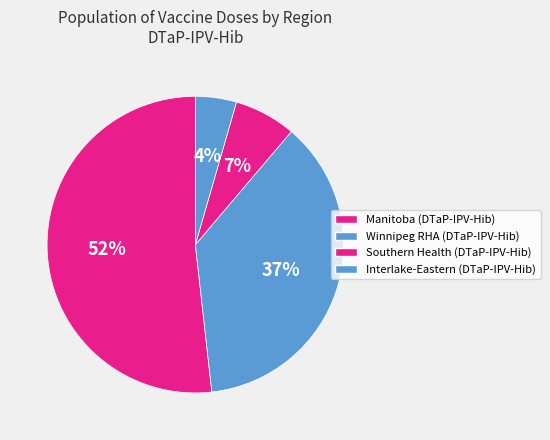

Count the number of slices in the pie.

4